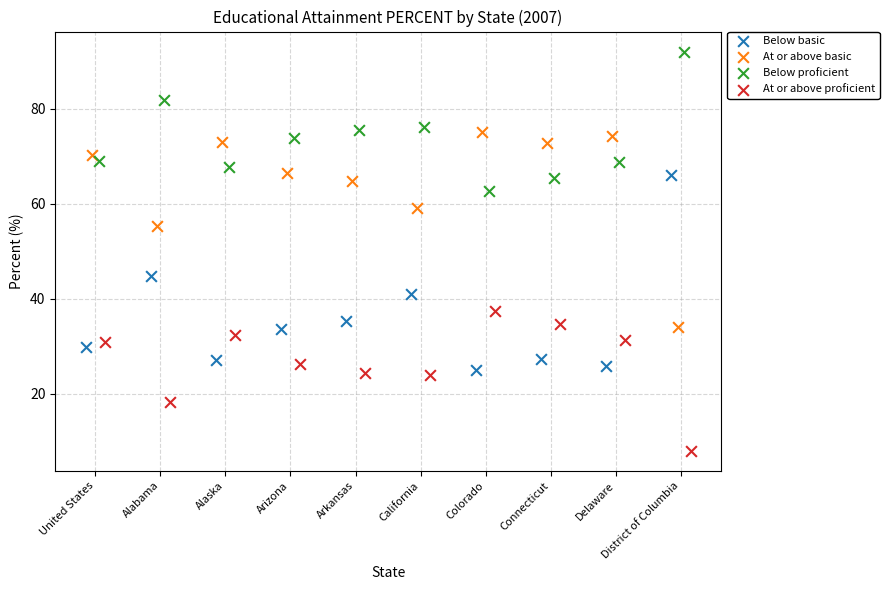

What are all the series names shown in the legend?

Below basic, At or above basic, Below proficient, At or above proficient